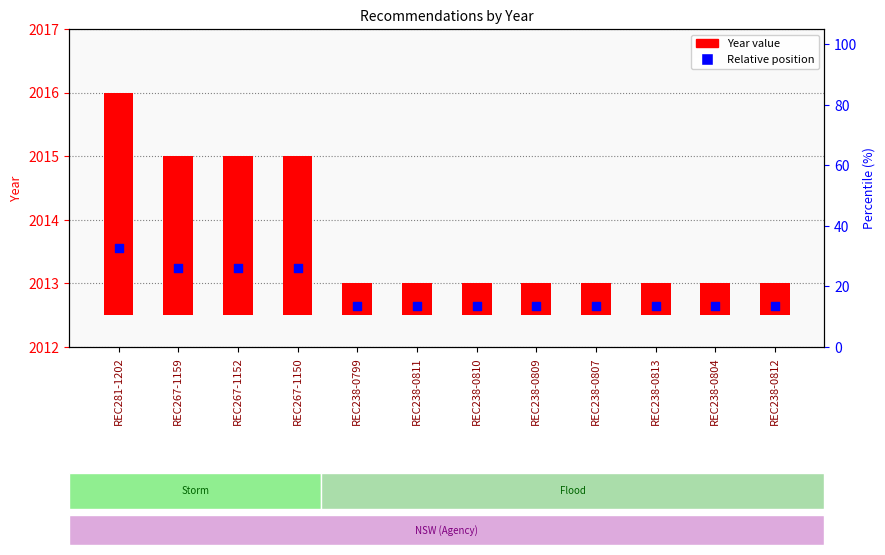

Which series has the widest spread of Y values?

Year